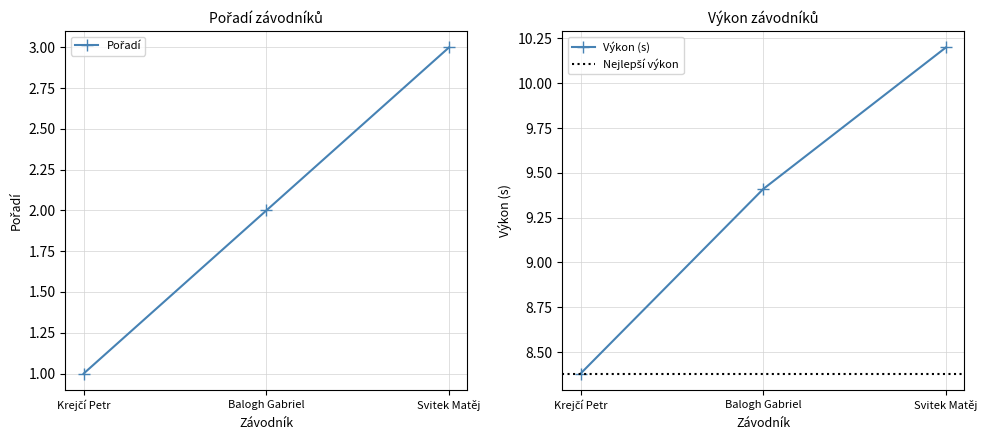

What is the sum of the Pořadí values at Balogh Gabriel and Krejčí Petr?

3.0